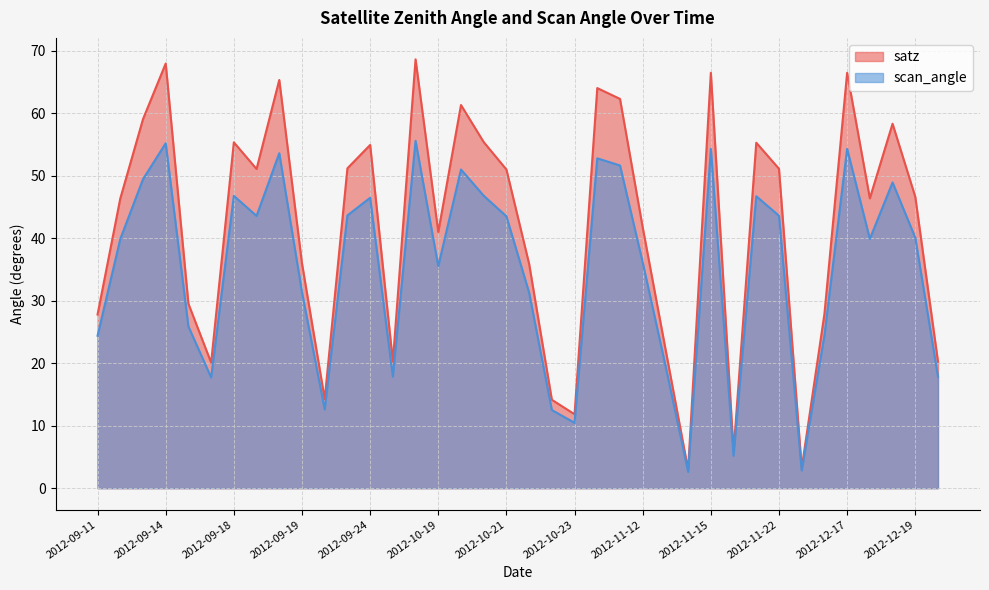

Which series has the largest total across all categories?

satz